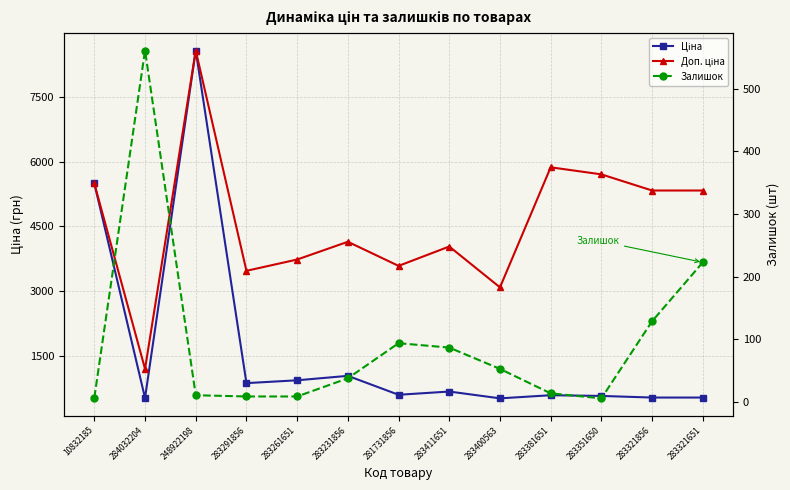

How many times do Залишок and Ціна cross each other?

2